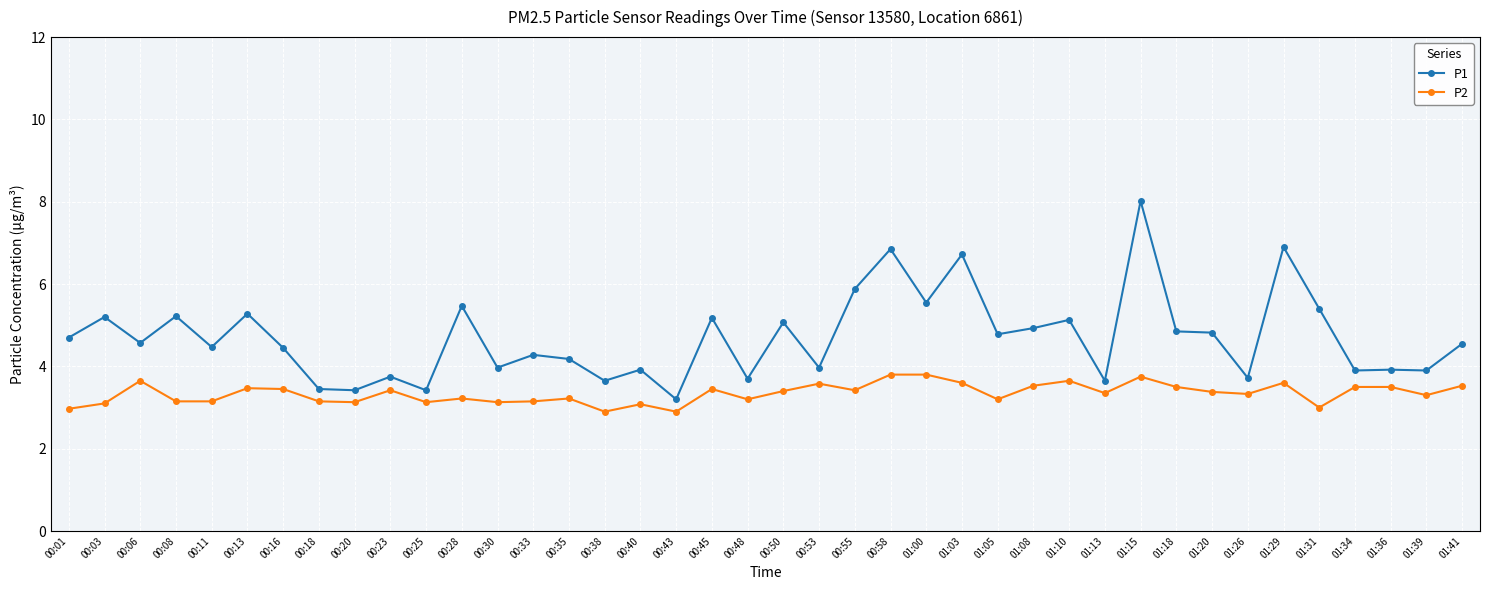

True or false: P1 and P2 cross at least once.

False